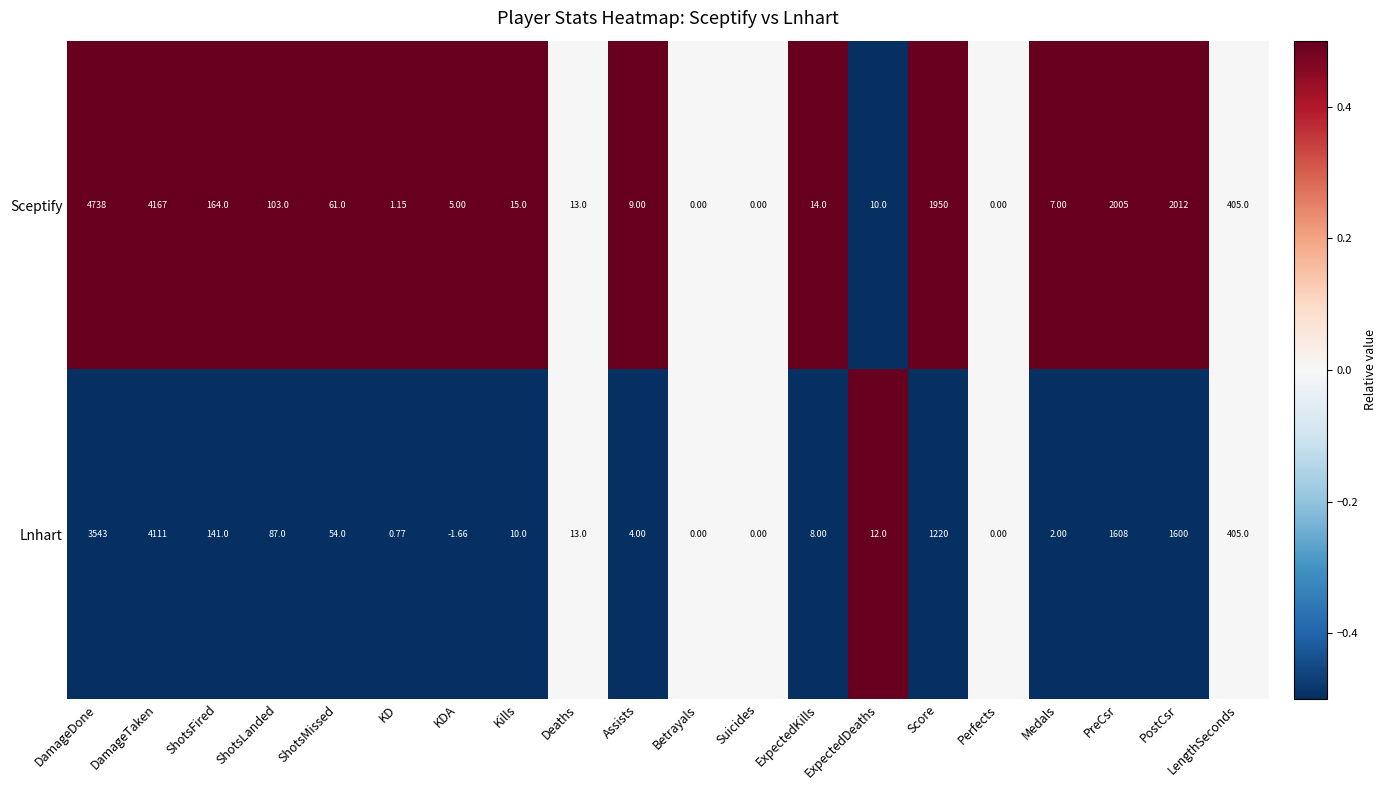

List the series in order of their overall mean, highest first.

Sceptify, Lnhart